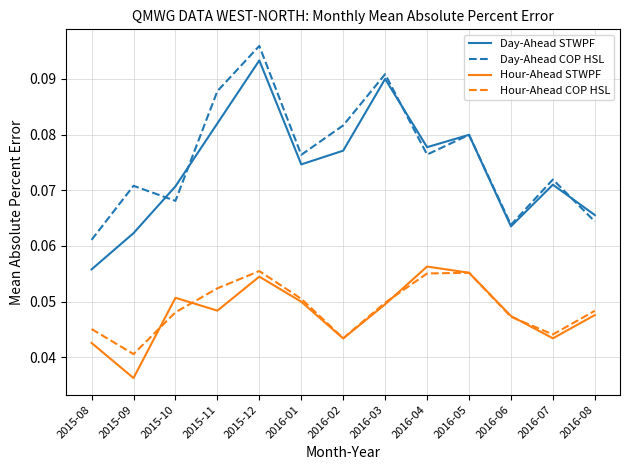

At which label is Day-Ahead COP HSL closest to 0?

2015-08